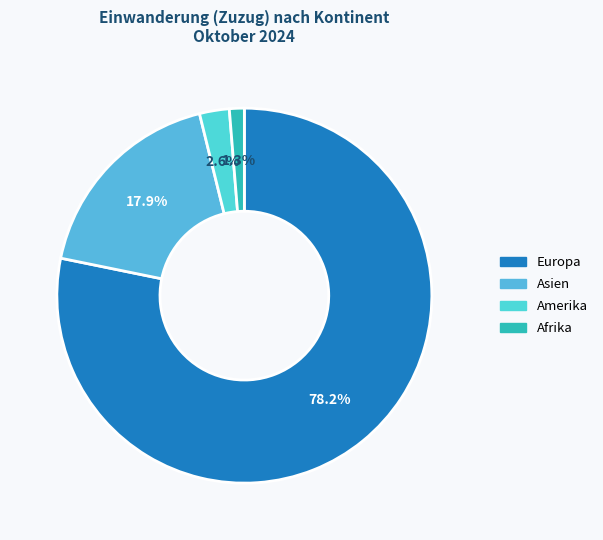

How many segments does this pie chart have?

4